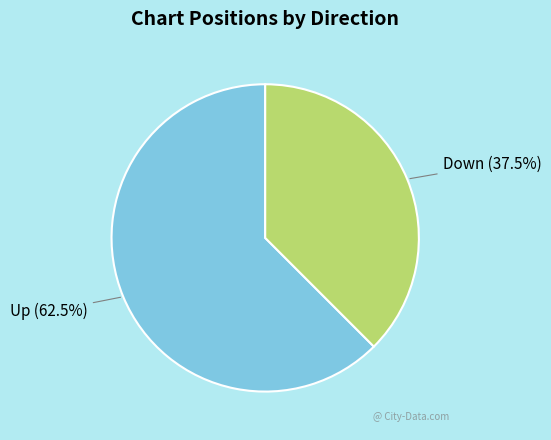

What is the largest slice in the pie chart?

Up